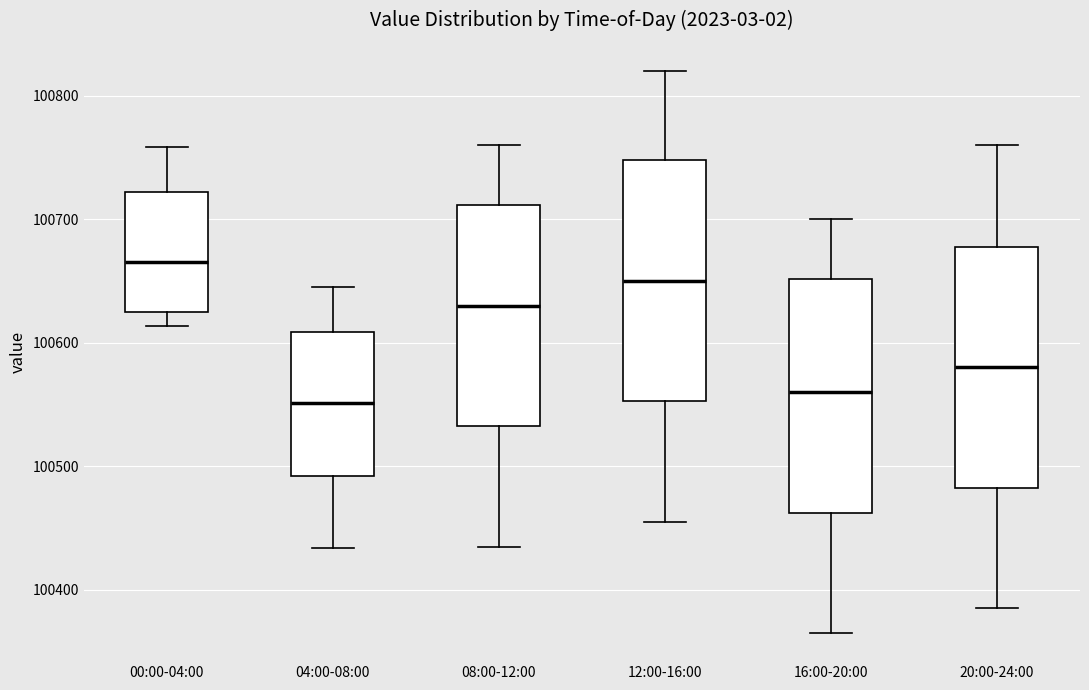

Reading left to right, read every box against the y-axis: the position of its median line, the range the box covers, and the ends of its whiskers. The values are not printed on the chart, so give them approximately, as read against the axis.

00:00-04:00: median 100670, box 100630 to 100720, whiskers 100610 to 100760
04:00-08:00: median 100550, box 100490 to 100610, whiskers 100430 to 100650
08:00-12:00: median 100630, box 100530 to 100710, whiskers 100440 to 100760
12:00-16:00: median 100650, box 100550 to 100750, whiskers 100460 to 100820
16:00-20:00: median 100560, box 100460 to 100650, whiskers 100370 to 100700
20:00-24:00: median 100580, box 100480 to 100680, whiskers 100390 to 100760